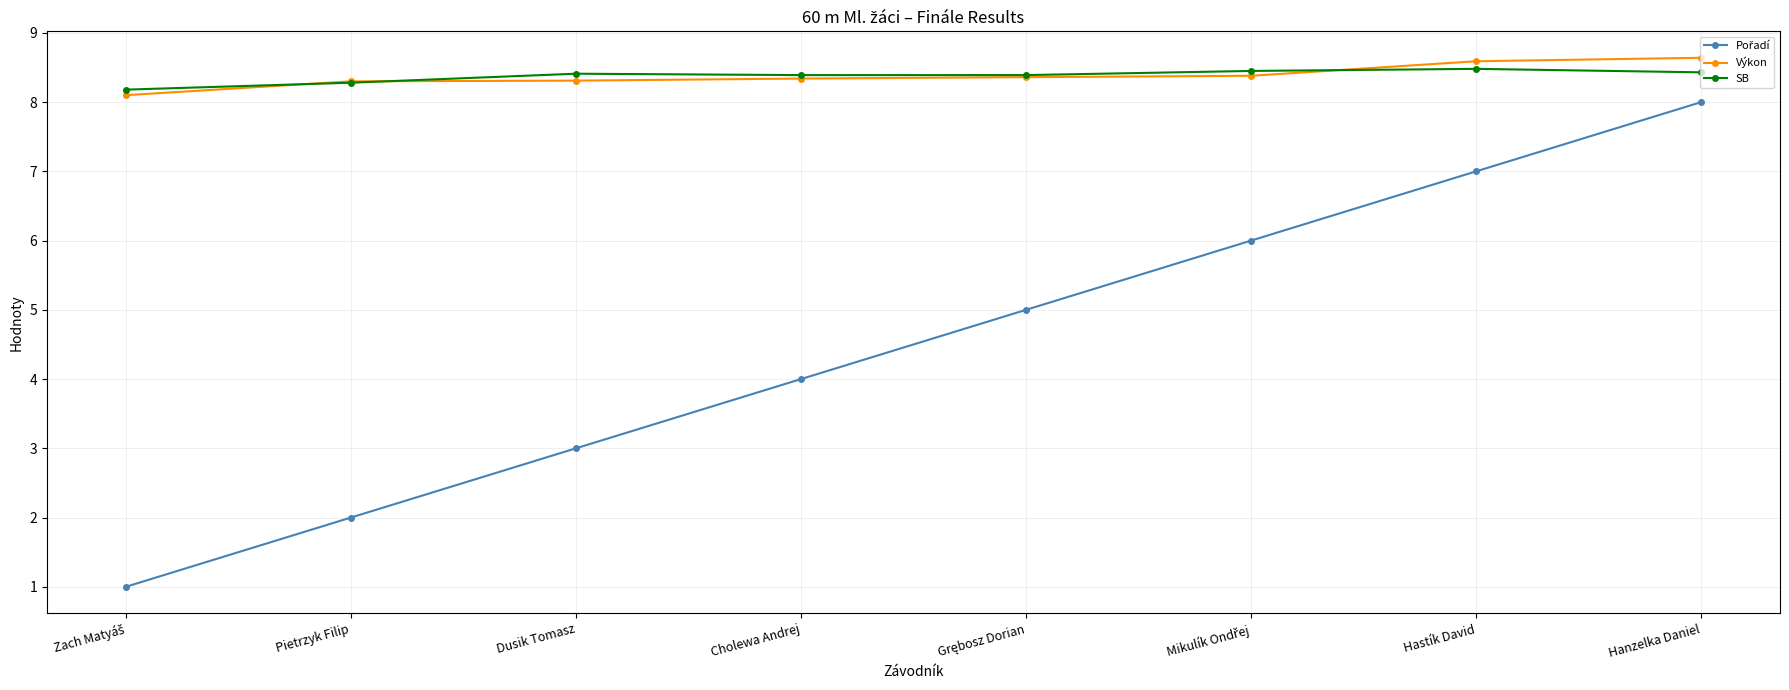

Is it true that SB equals 8.4 at Dusik Tomasz?

True